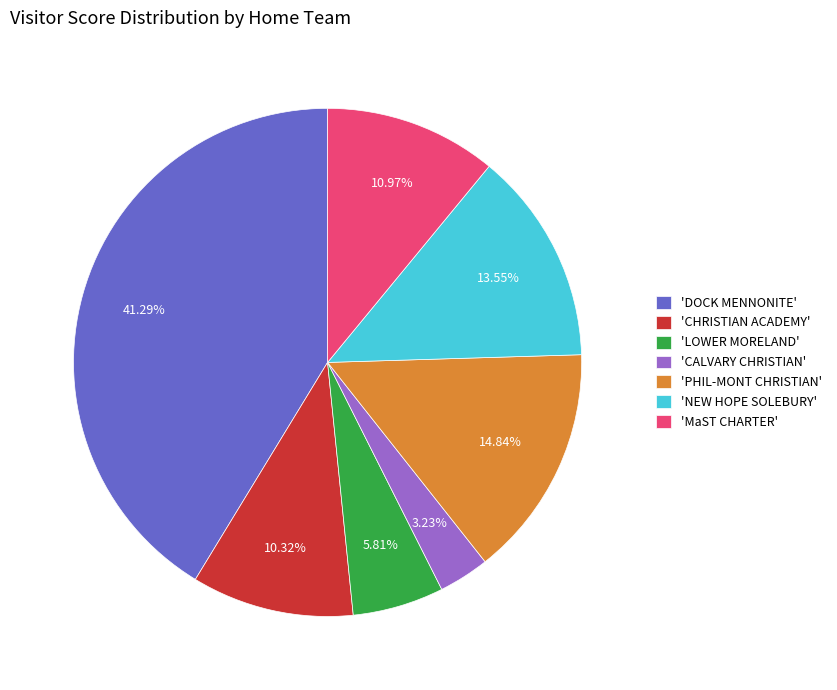

Is the sum of 'NEW HOPE SOLEBURY' and 'CHRISTIAN ACADEMY' greater than half?

No